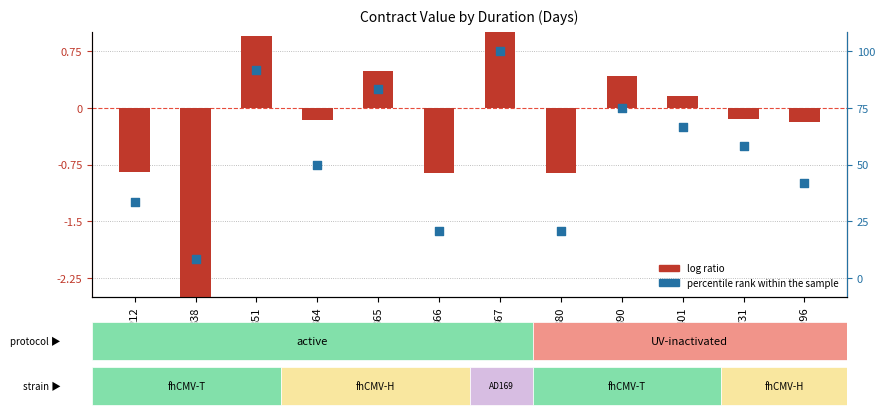

Which series has the largest Y range (max minus min)?

log ratio